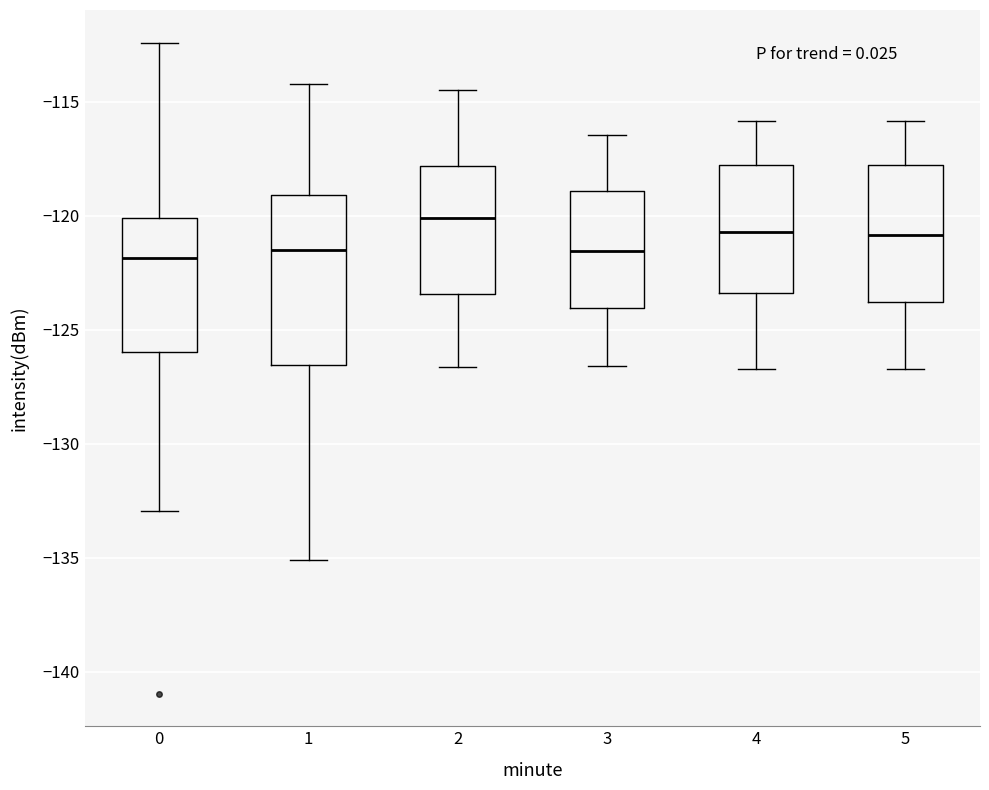

Comparing the boxes themselves (not the whiskers), which one is the tallest?

1